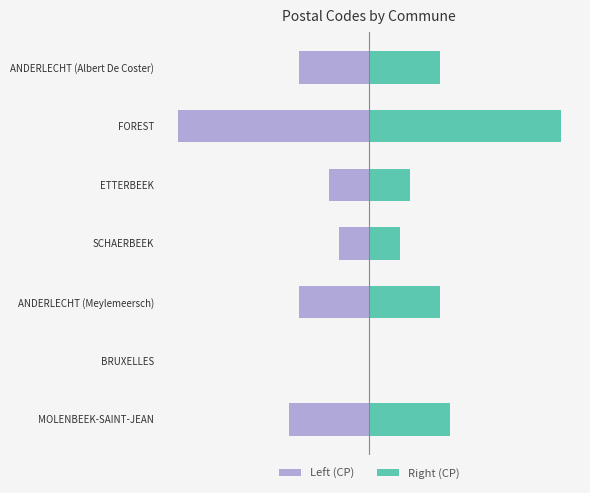

Reading left to right, transcribe all the data shown in this chart.

Left (CP): -80	0	-70	-30	-40	-190	-70
Right (CP): 80	0	70	30	40	190	70